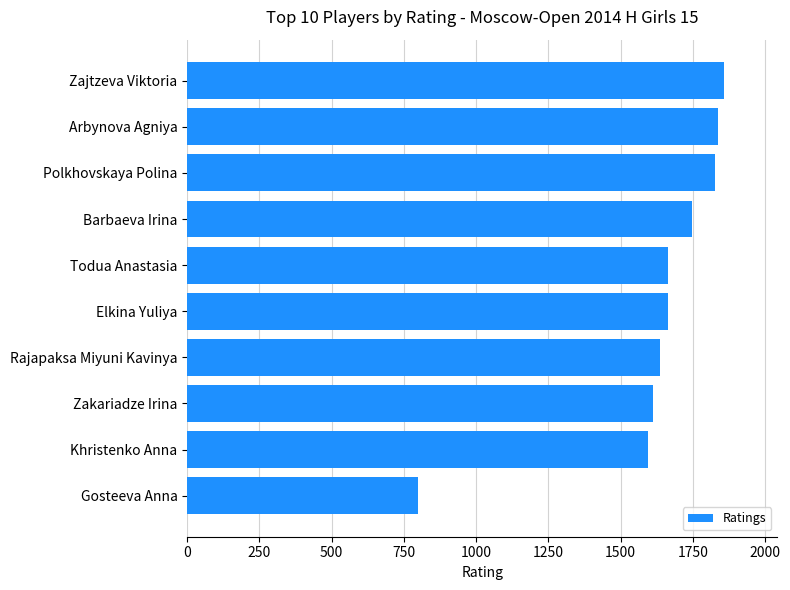

What is the difference between the maximum and minimum values?

1057